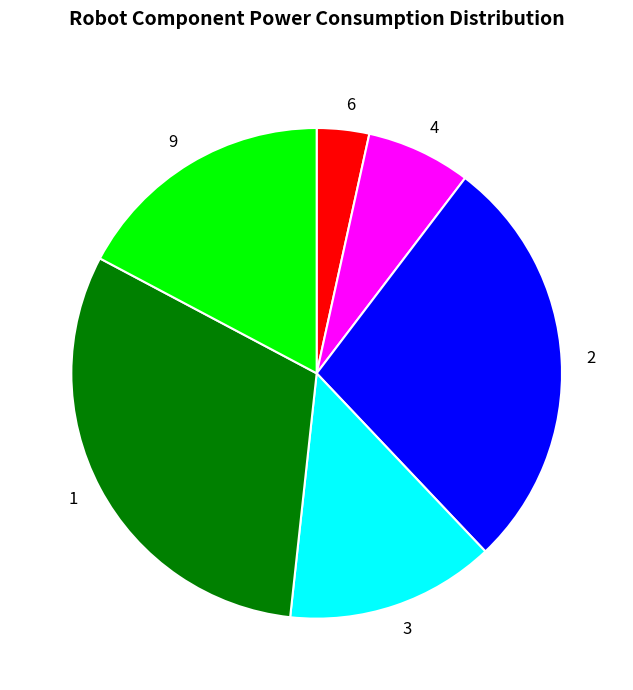

Is there any slice that represents more than half of the pie?

No